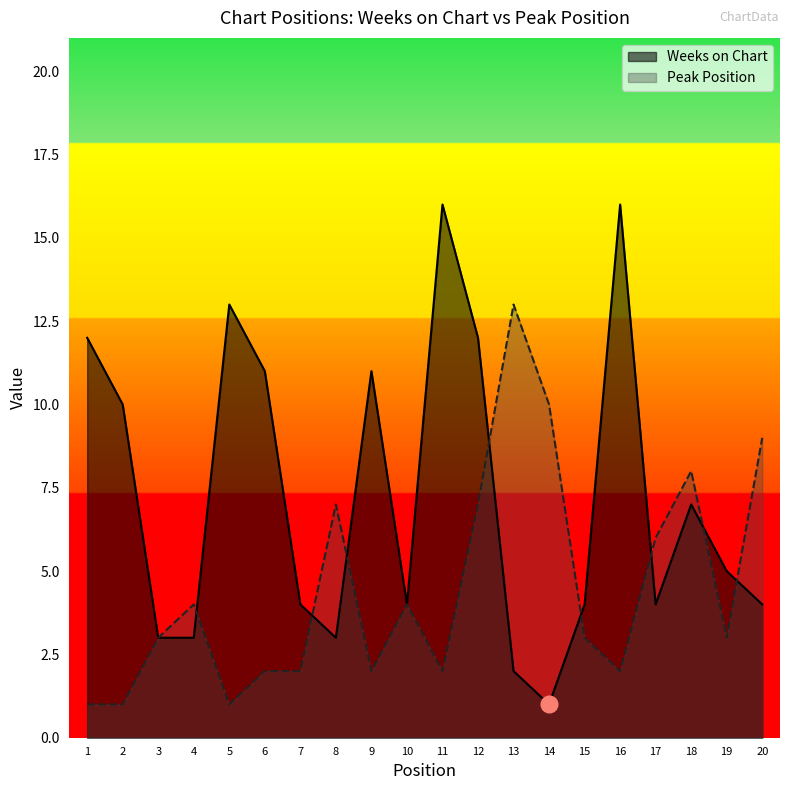

Which series has the largest total across all categories?

Weeks on Chart